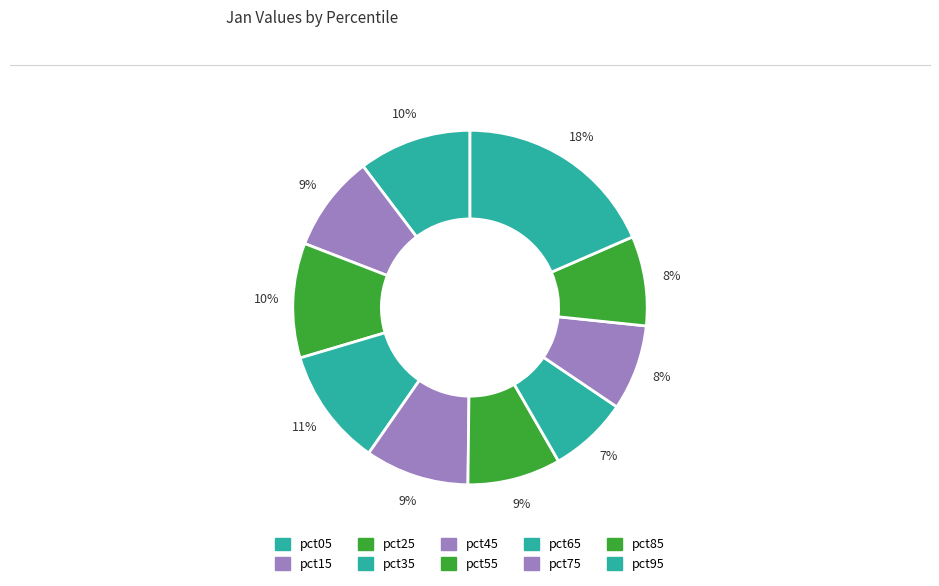

To the nearest percent, what portion does pct15 represent?

9%